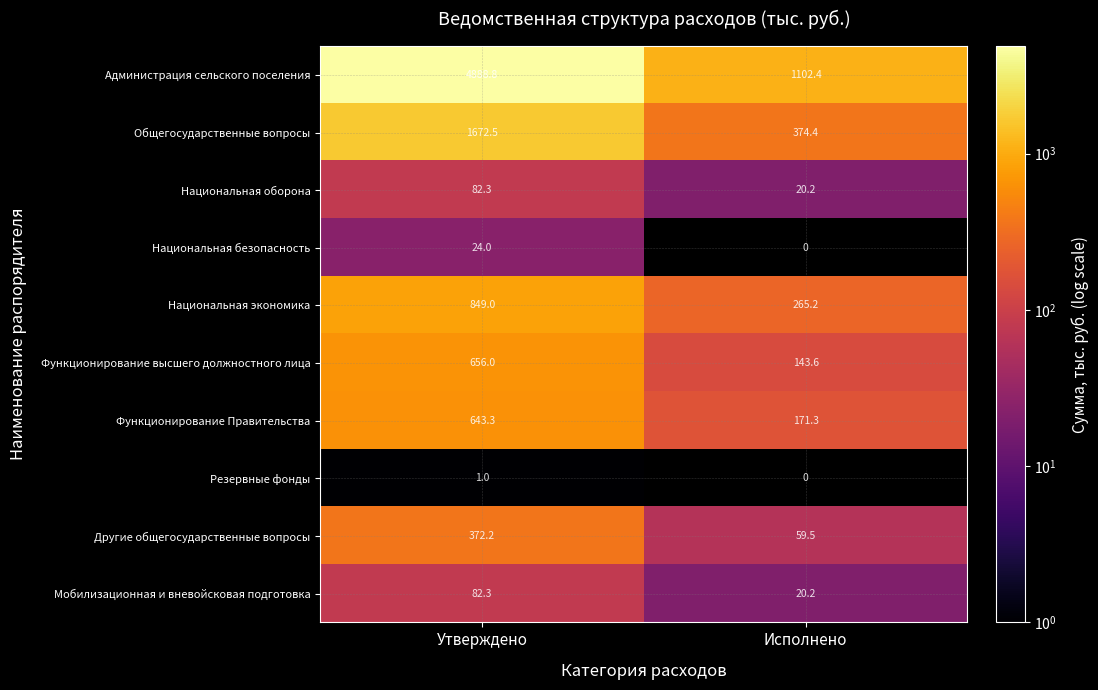

Is the value of Администрация сельского поселения at Утверждено greater than the value of Мобилизационная и вневойсковая подготовка at Утверждено?

Yes